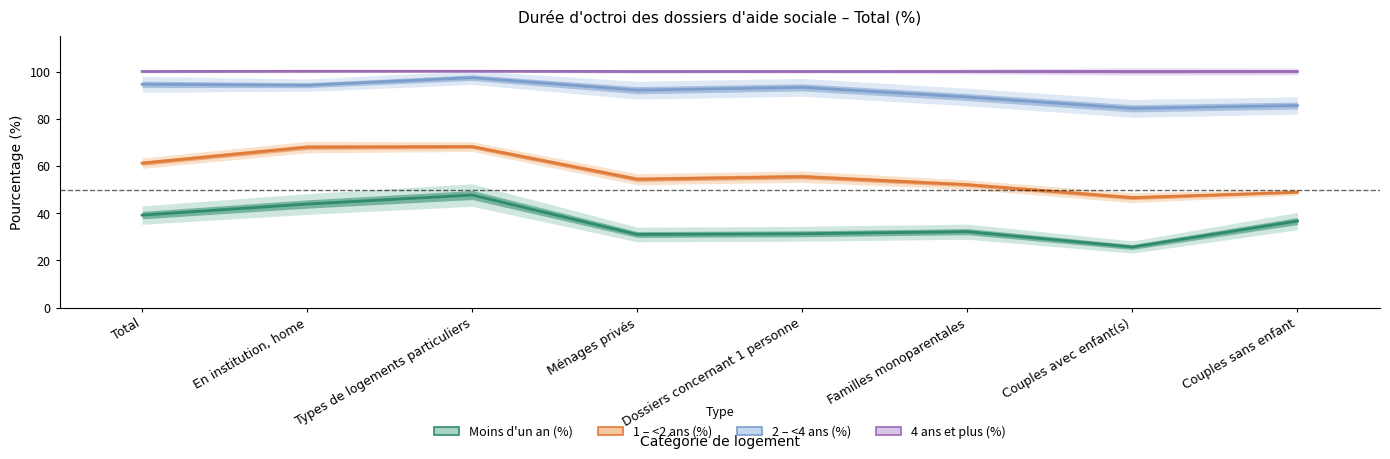

What is the minimum value for Moins d'un an (%)?

25.7